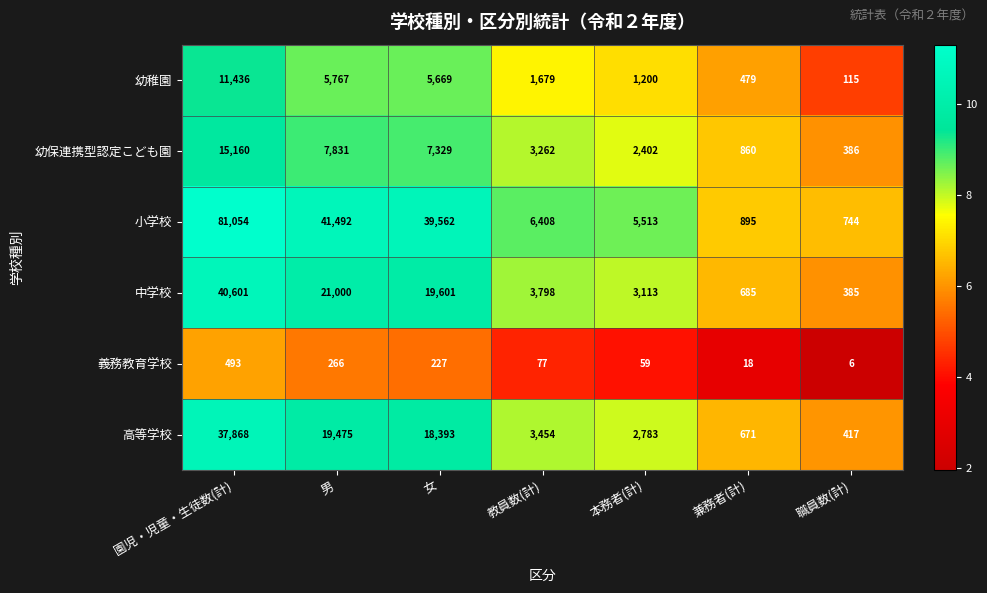

Which category has the highest value in the 義務教育学校 series?

園児・児童・生徒数(計)